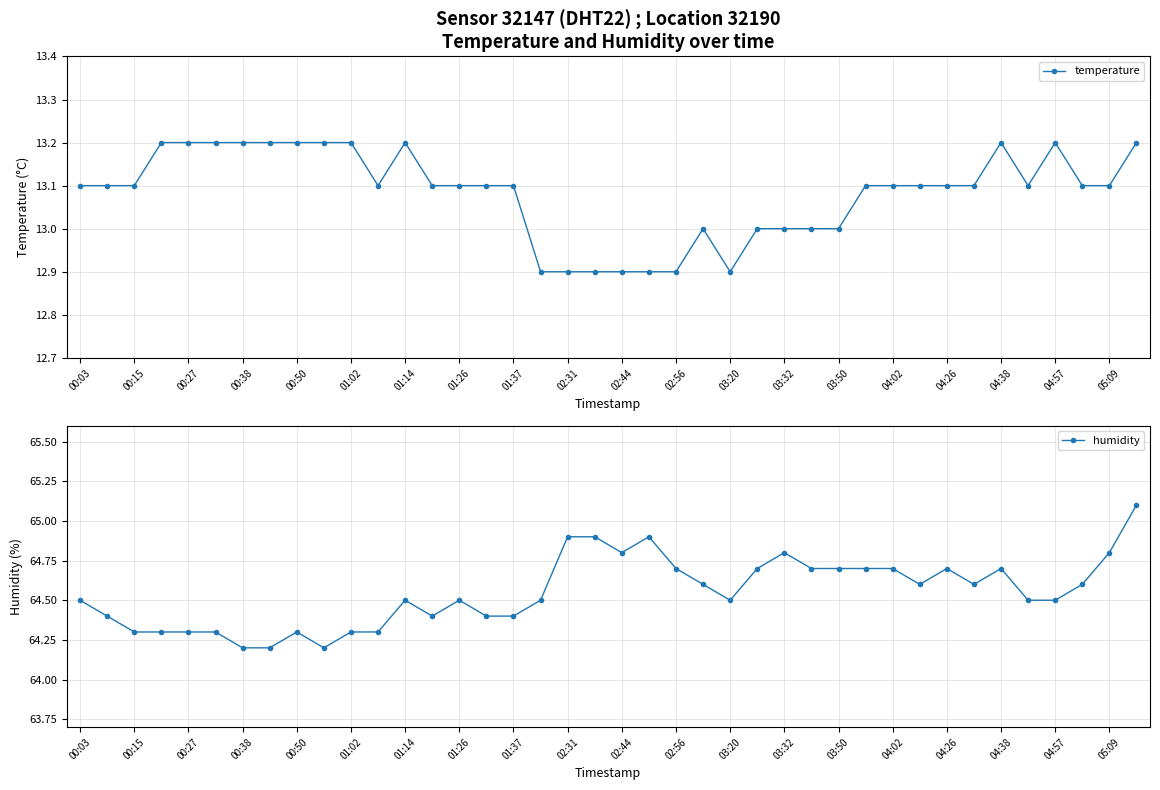

What is the maximum value for humidity?

65.1